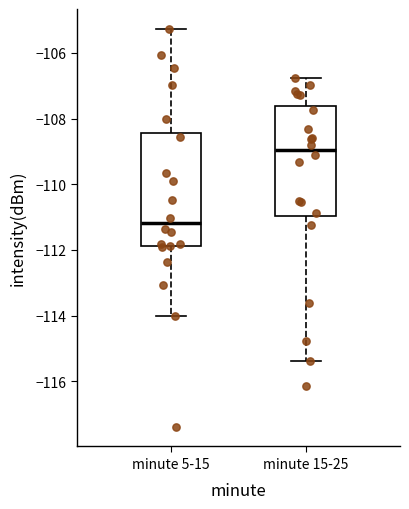

Which box's median line is the highest?

minute 15-25